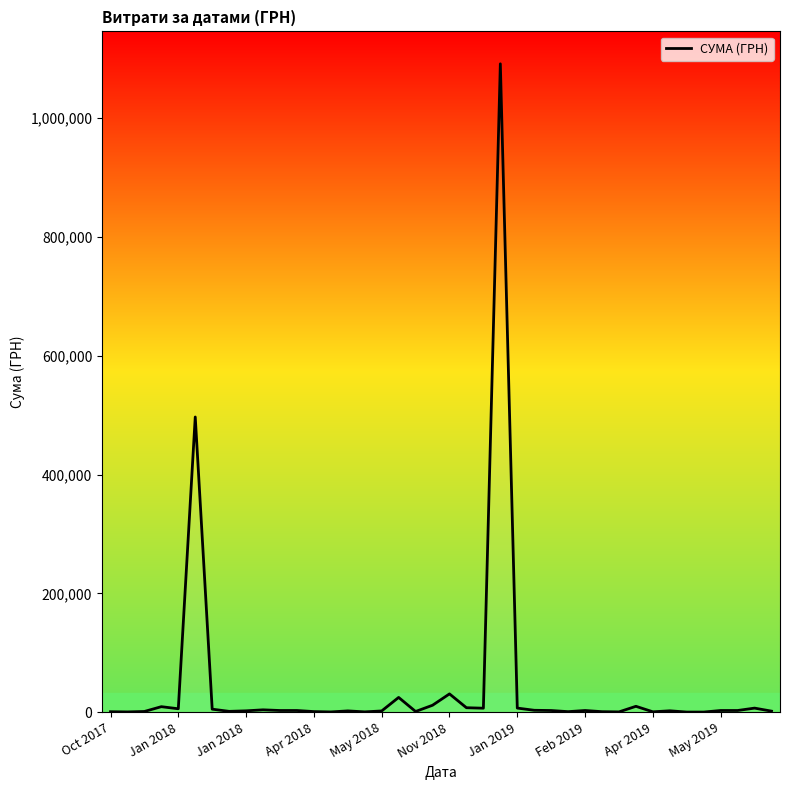

What is the greatest value displayed?

1091579.5